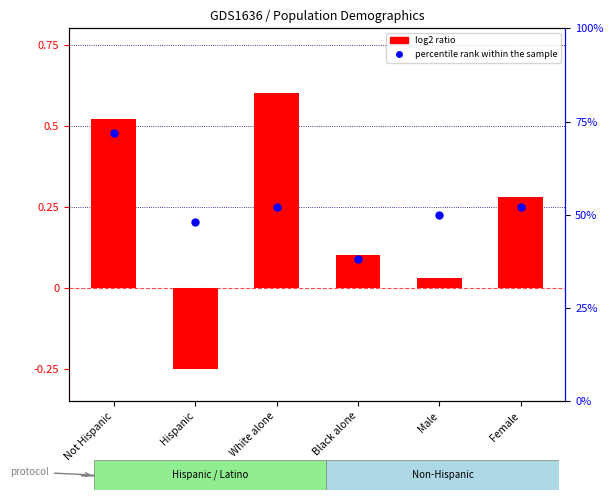

At how many categories does at least one series exceed 70?

1